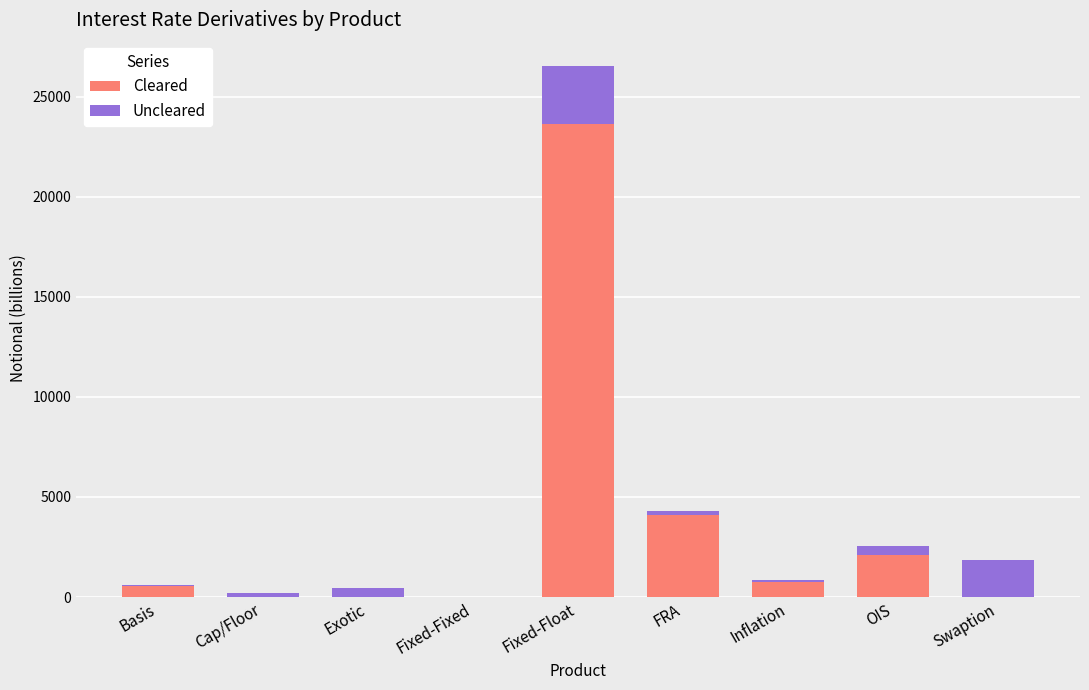

At which category is the sum across all series the highest?

Fixed-Float